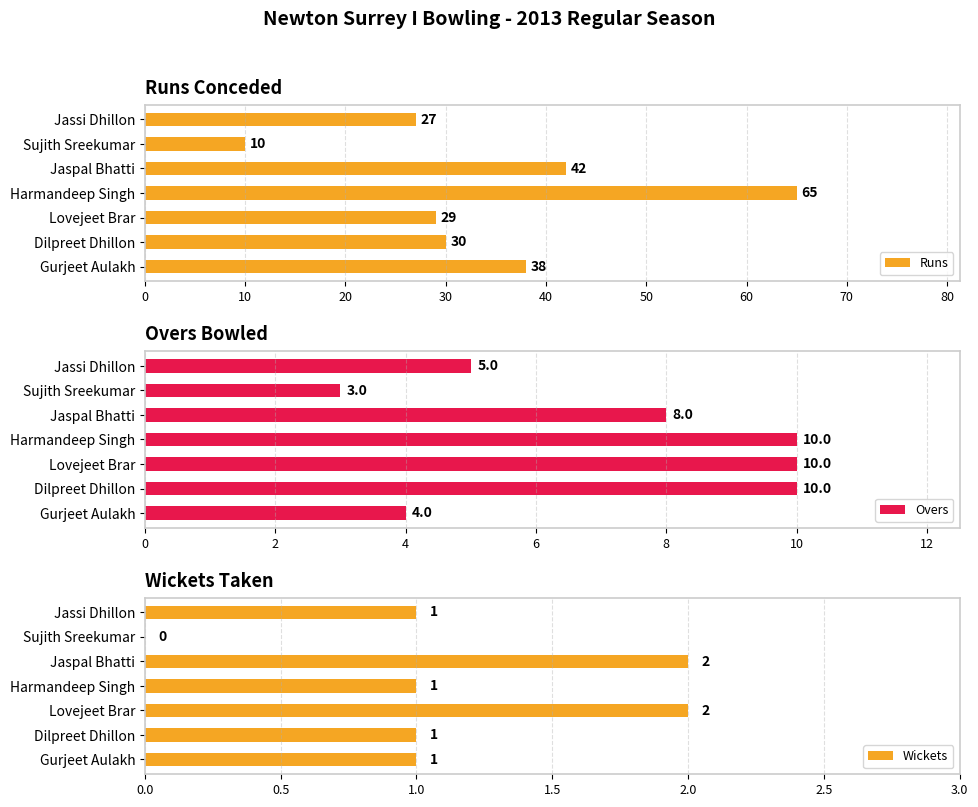

List the labels in order of Runs value, largest first.

Harmandeep Singh, Jaspal Bhatti, Gurjeet Aulakh, Dilpreet Dhillon, Lovejeet Brar, Jassi Dhillon, Sujith Sreekumar